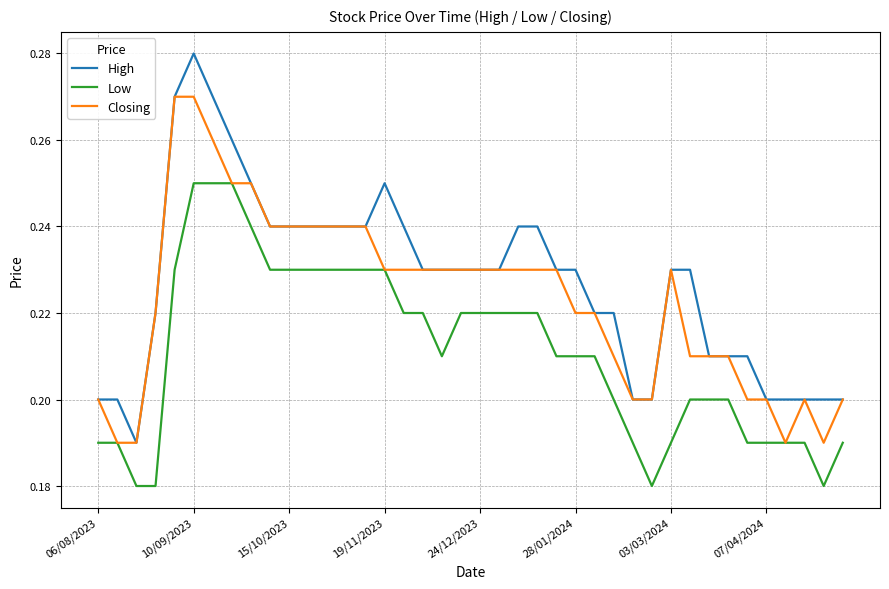

True or false: High and Low intersect in this chart.

False